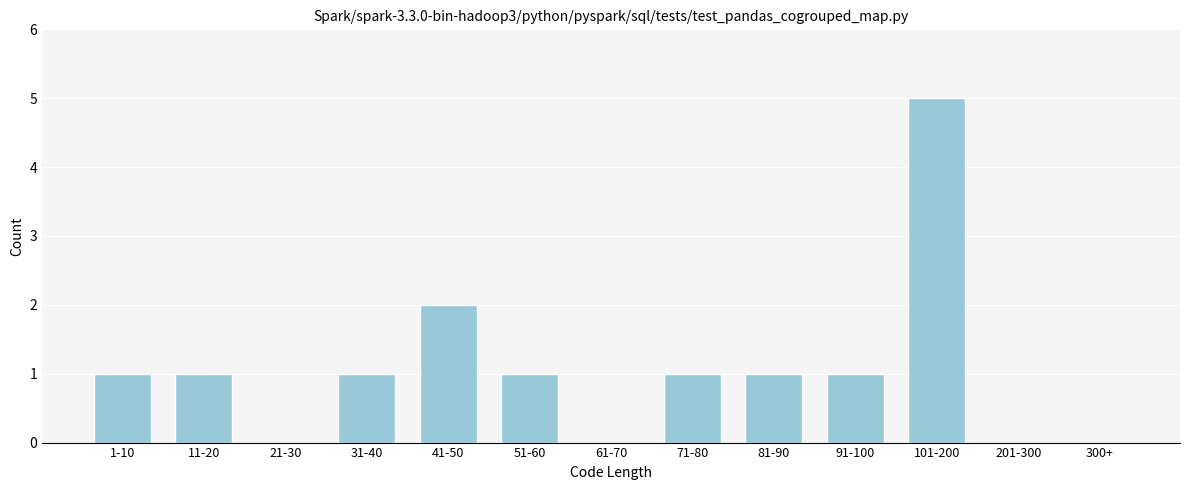

Reading left to right, list all the values displayed in this chart.

1-10=1	11-20=1	21-30=0	31-40=1	41-50=2	51-60=1	61-70=0	71-80=1	81-90=1	91-100=1	101-200=5	201-300=0	300+=0